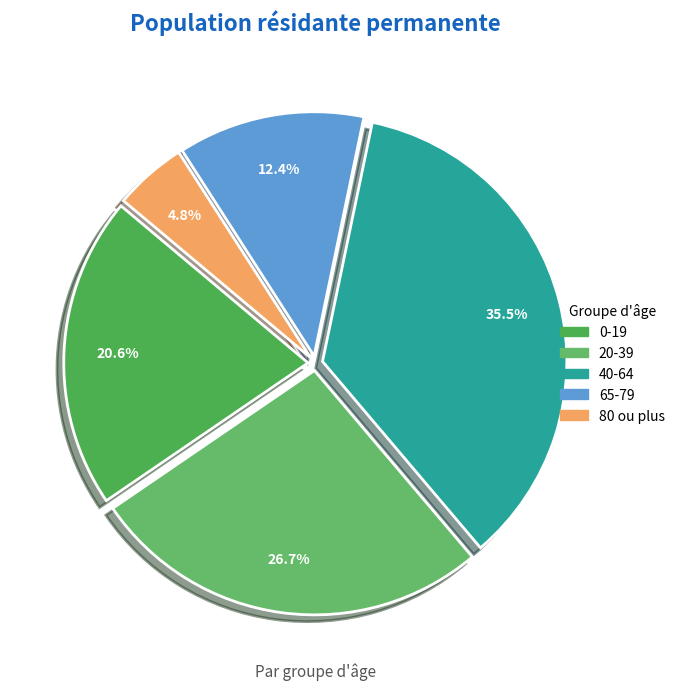

What percentage is NOT represented by 40-64?

64.5%